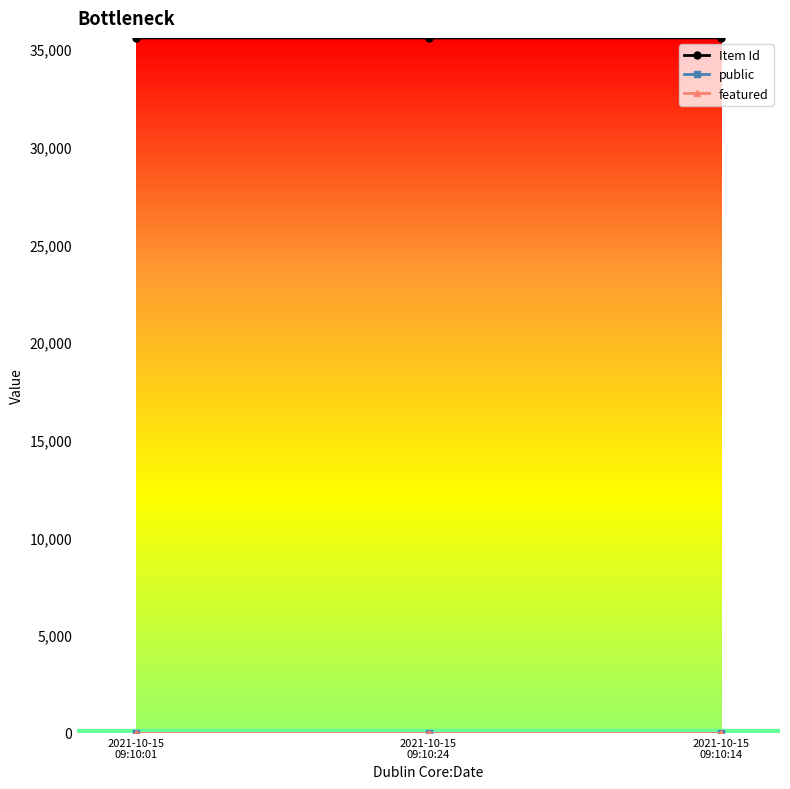

What is the highest value of the Item Id series?

35574